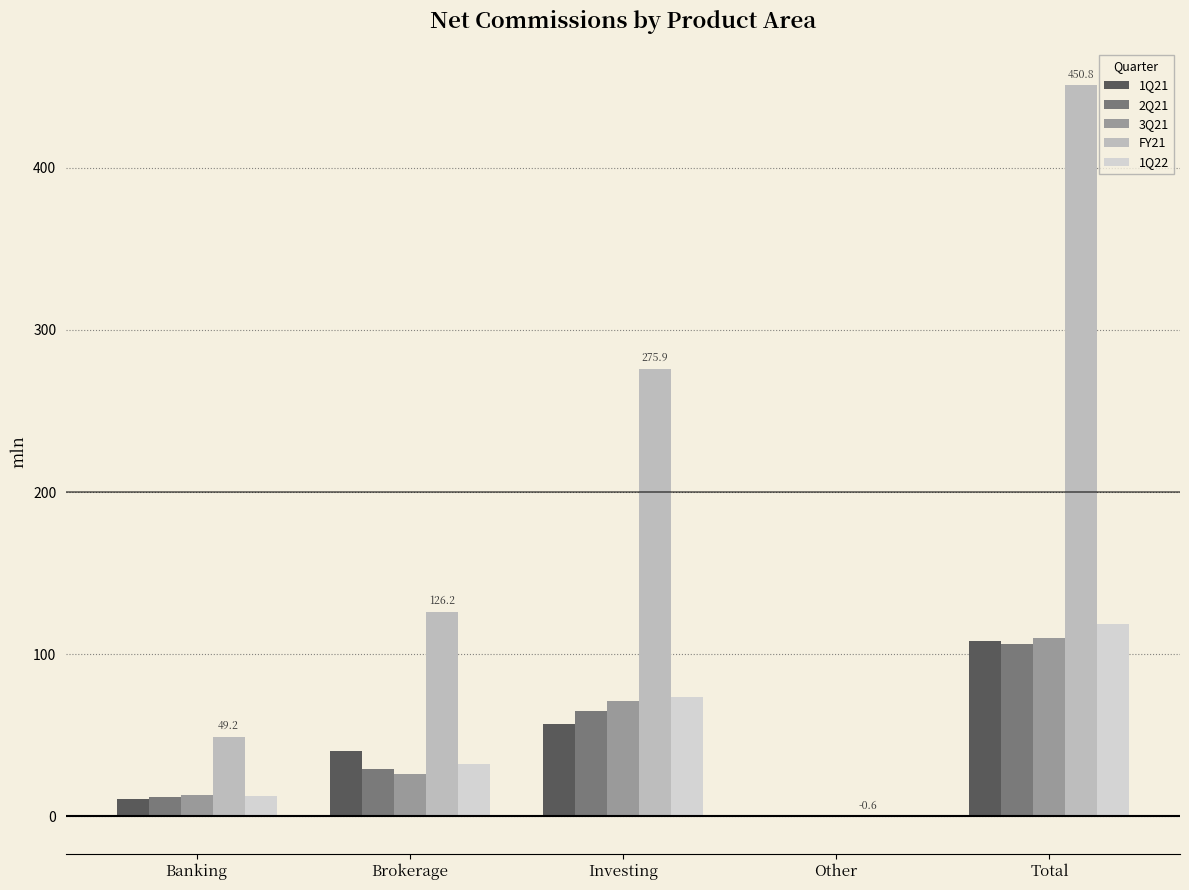

What is the difference between the second highest and second lowest values in the 1Q22 series?

60.7